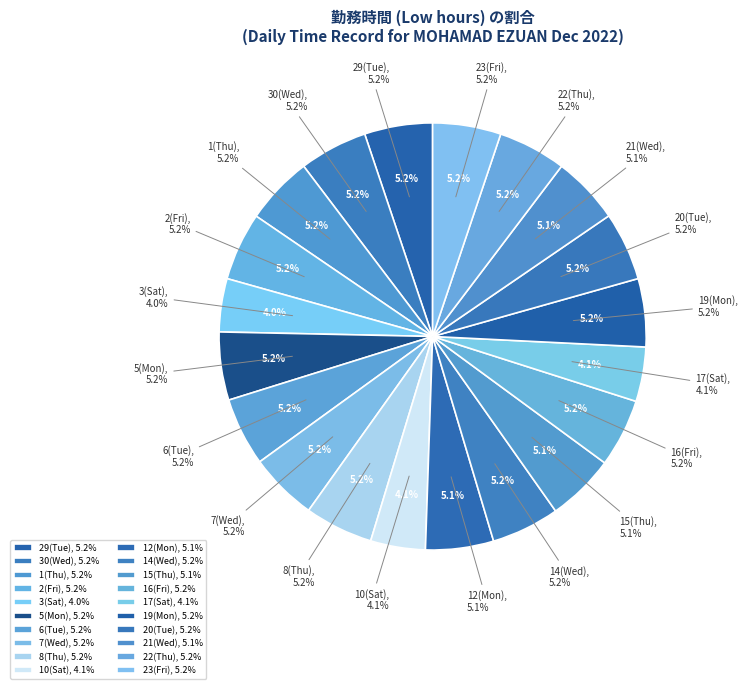

Which category has the smallest portion of the pie?

3(Sat)